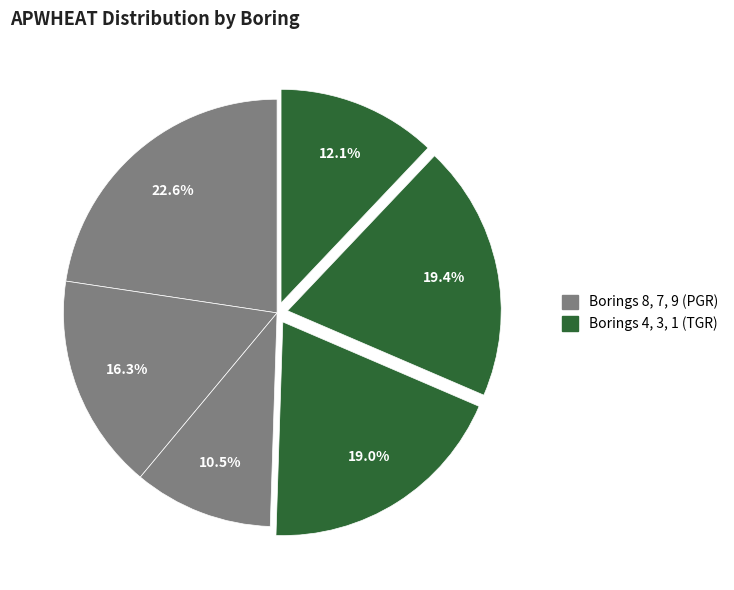

How many segments does this pie chart have?

6